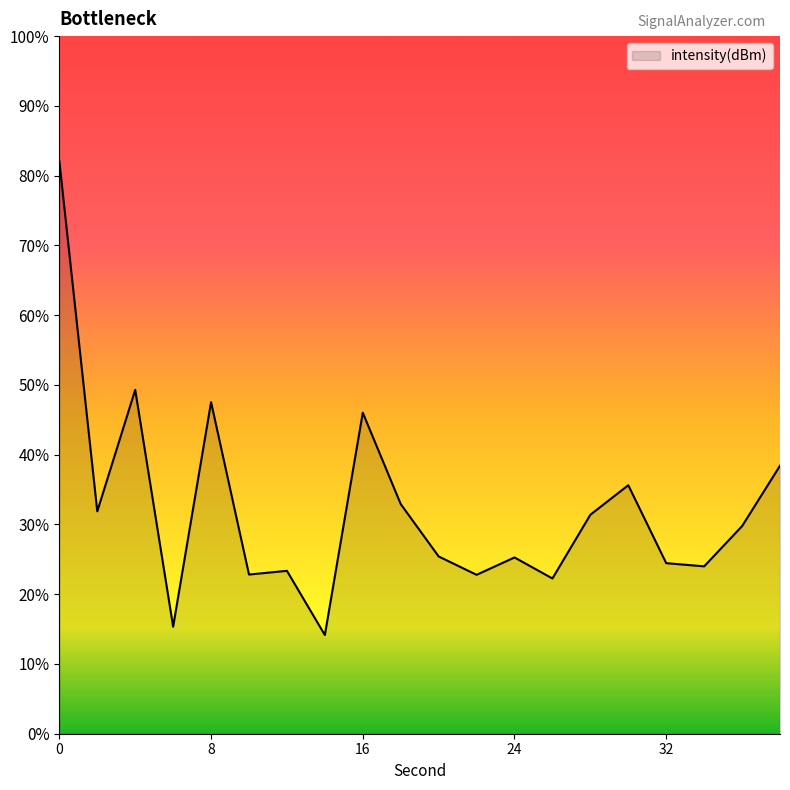

What is the difference between the maximum and minimum values?

67.9